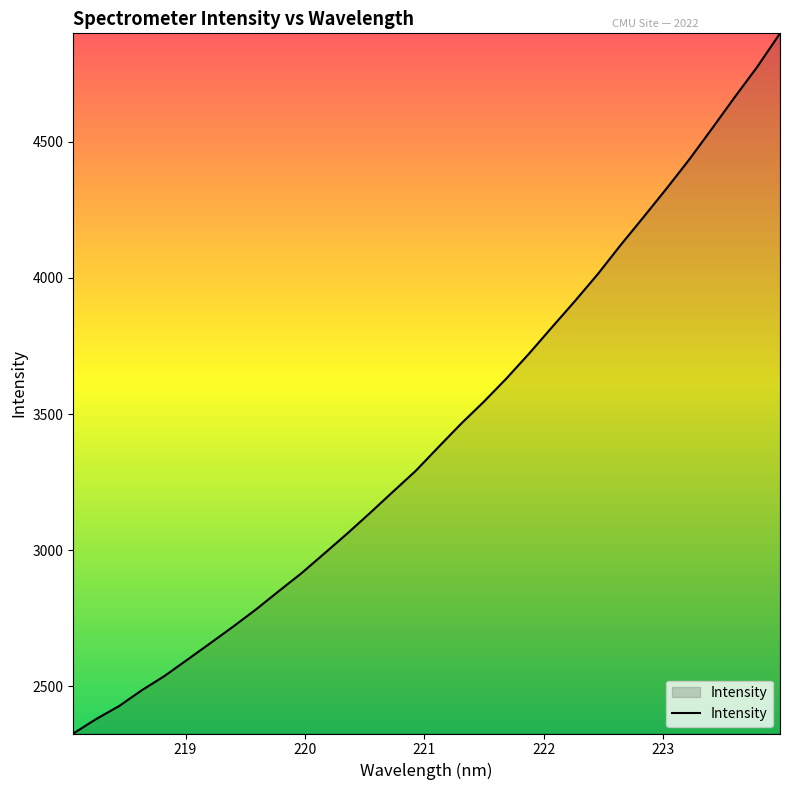

What is the maximum value shown in the chart?

4898.0